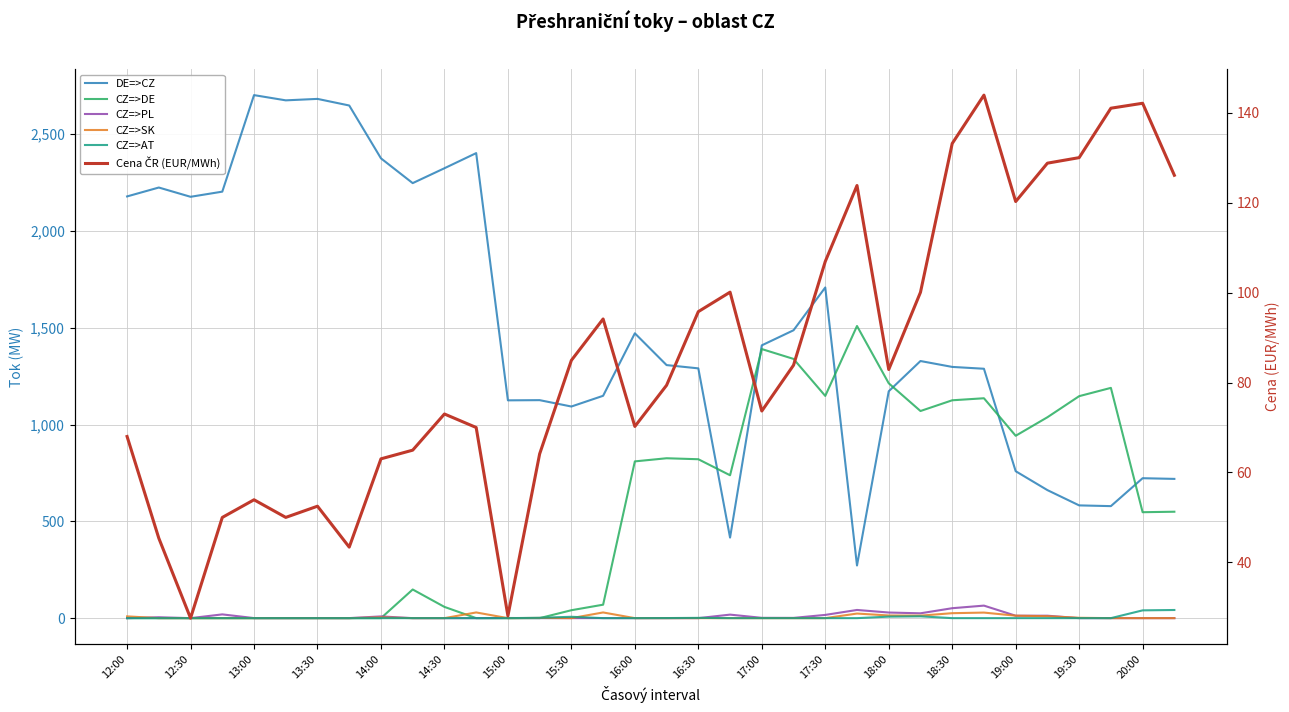

At which label does CZ=>DE reach its minimum?

12:00